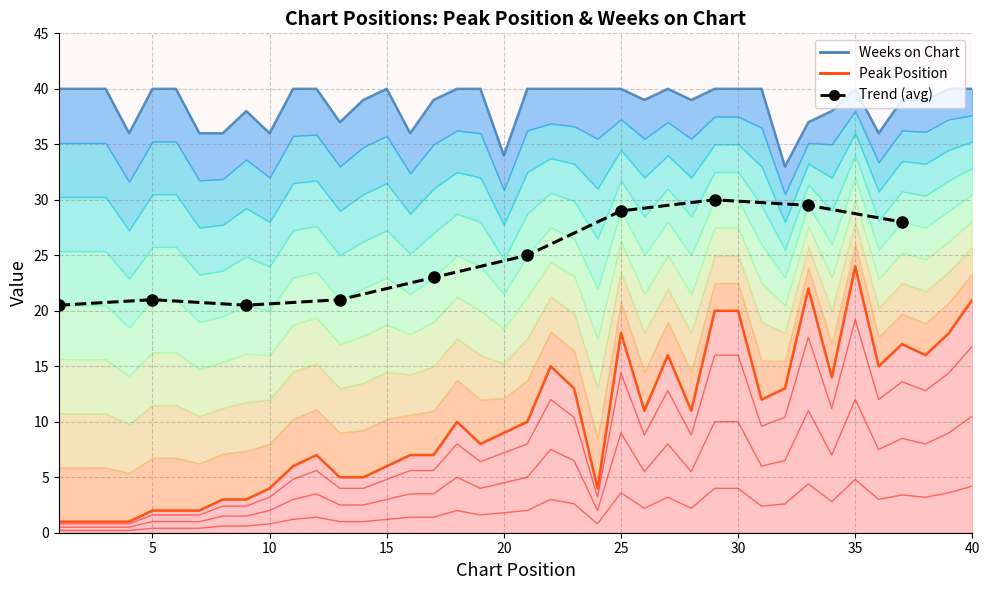

True or false: Peak Position and Weeks on Chart cross at least once.

False